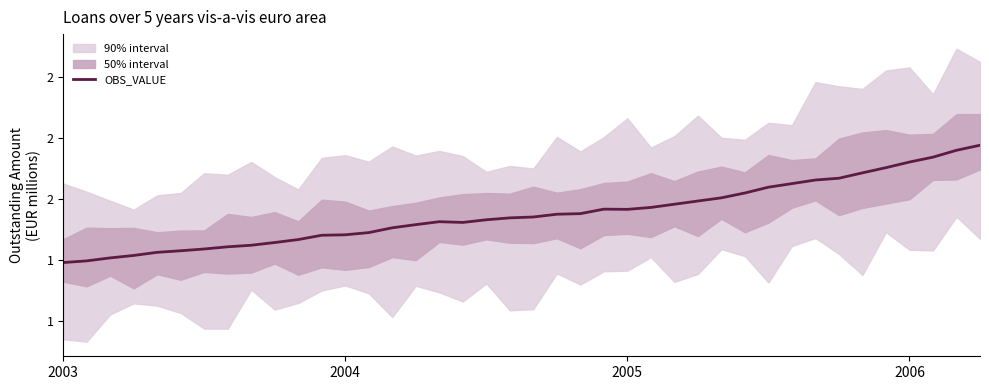

True or false: the data shows 1.5 at 14.

True